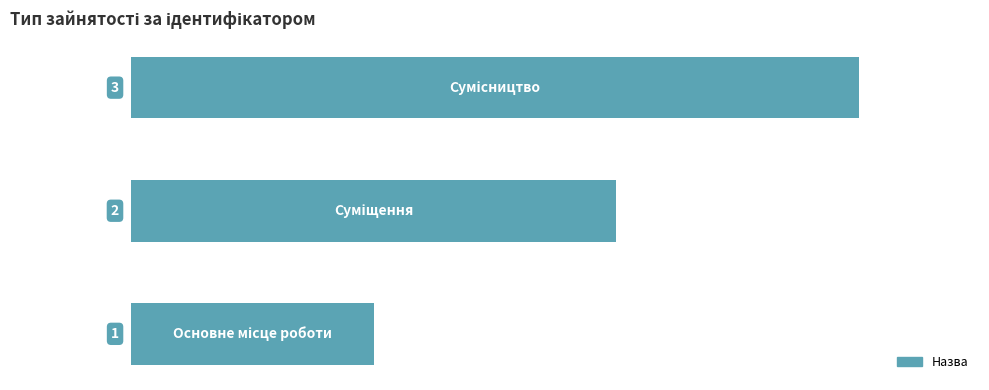

What is the maximum value shown in the chart?

3